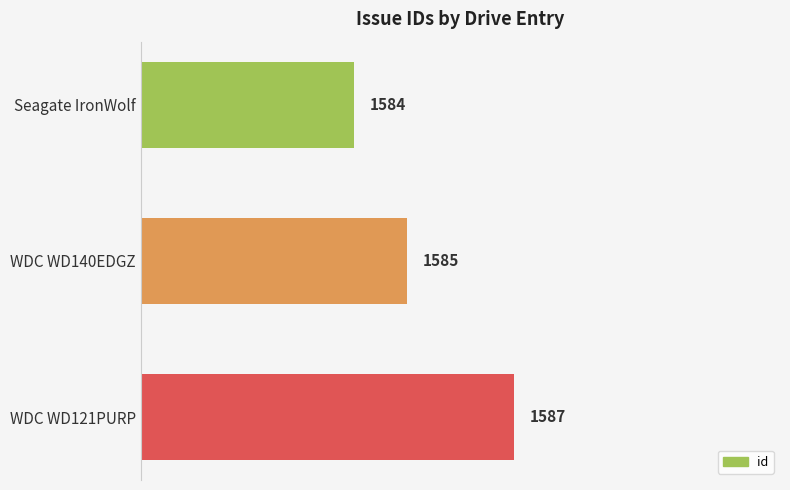

What is the difference between the maximum and minimum values?

3